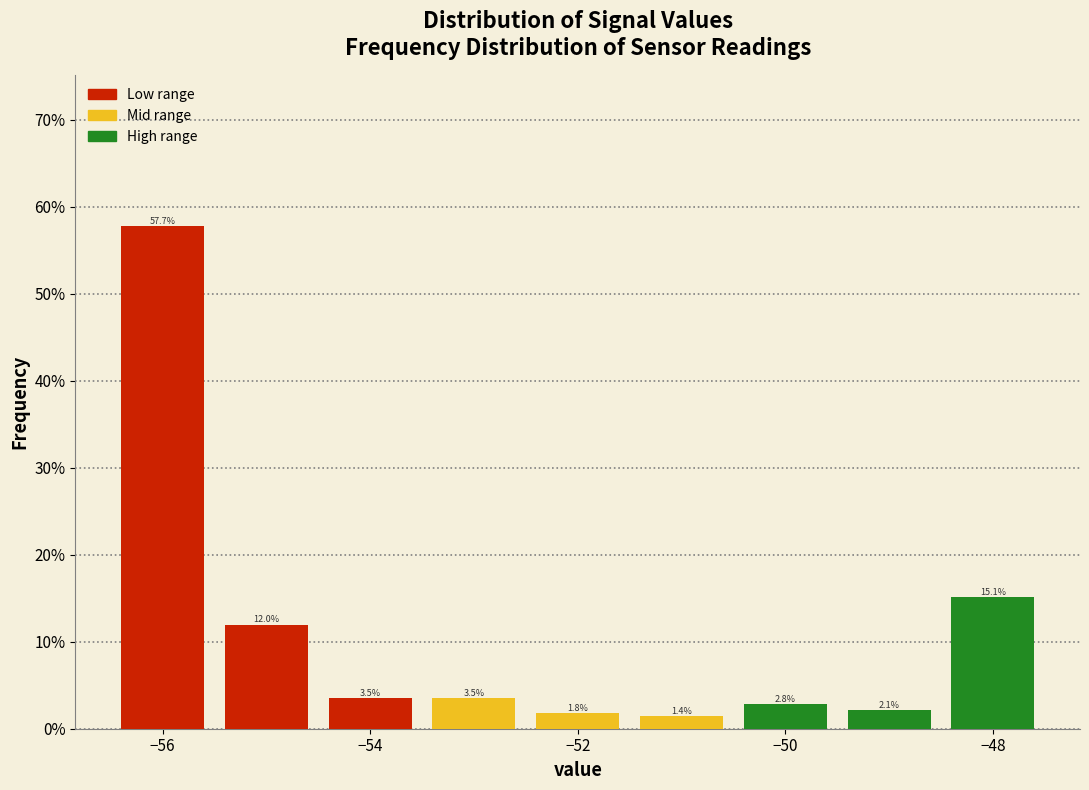

Over which range of the x-axis is the bar tallest?

-56.5 to -55.5